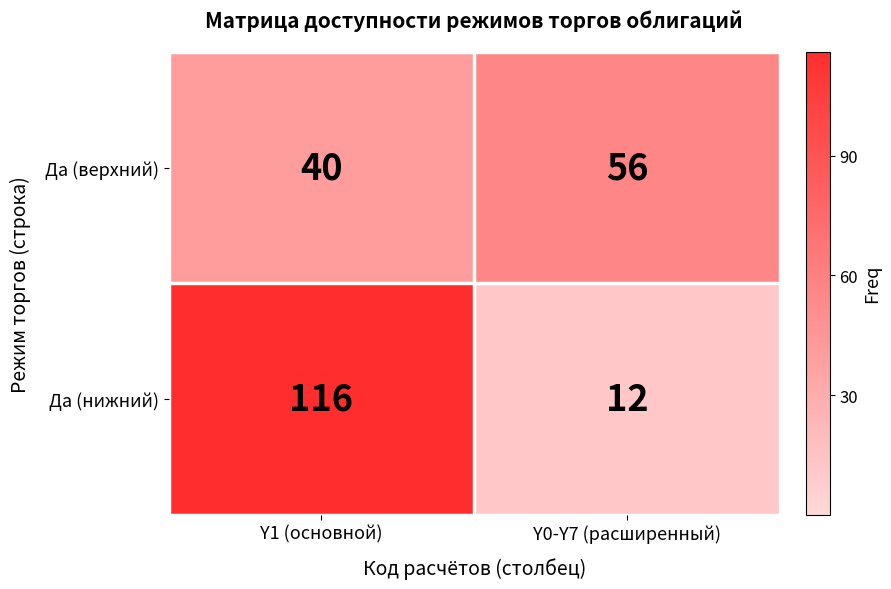

What is the minimum value shown in the chart?

12